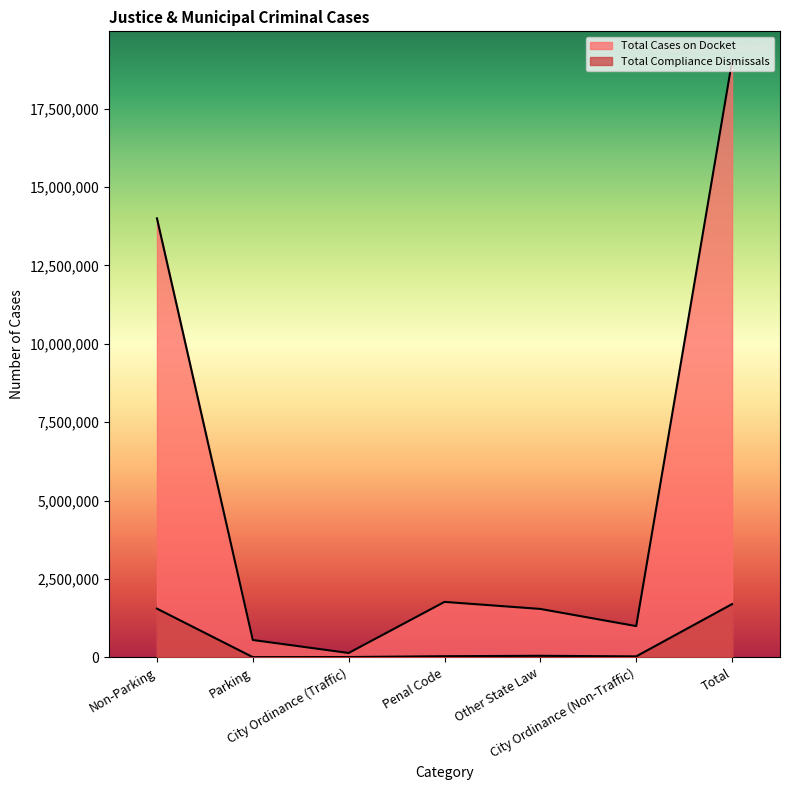

The Total Cases on Docket series shows 10218797 at Total. True or false?

False